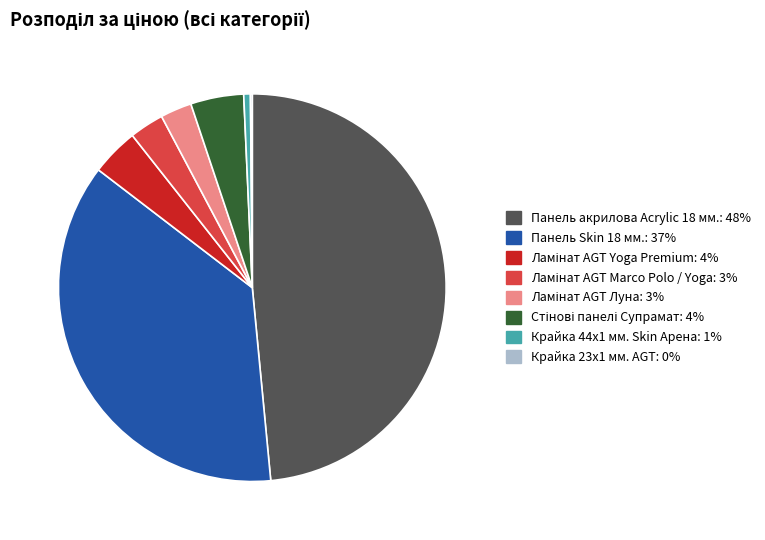

The Крайка 44x1 мм. Skin Арена: 1% slice represents 7% of the pie. True or false?

False